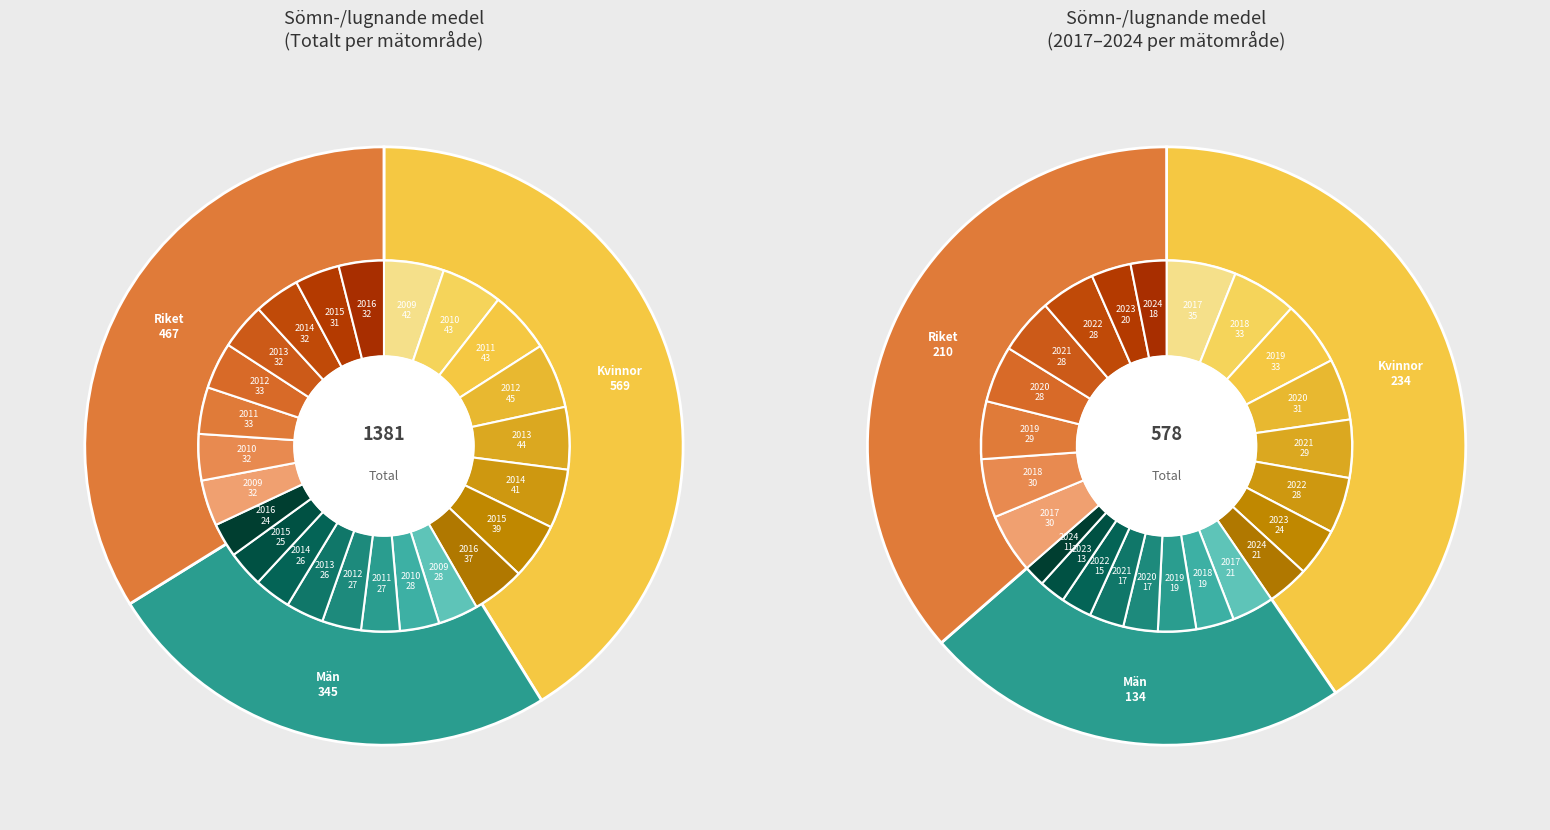

Combined, do 2013 and 2022 account for over 50%?

No